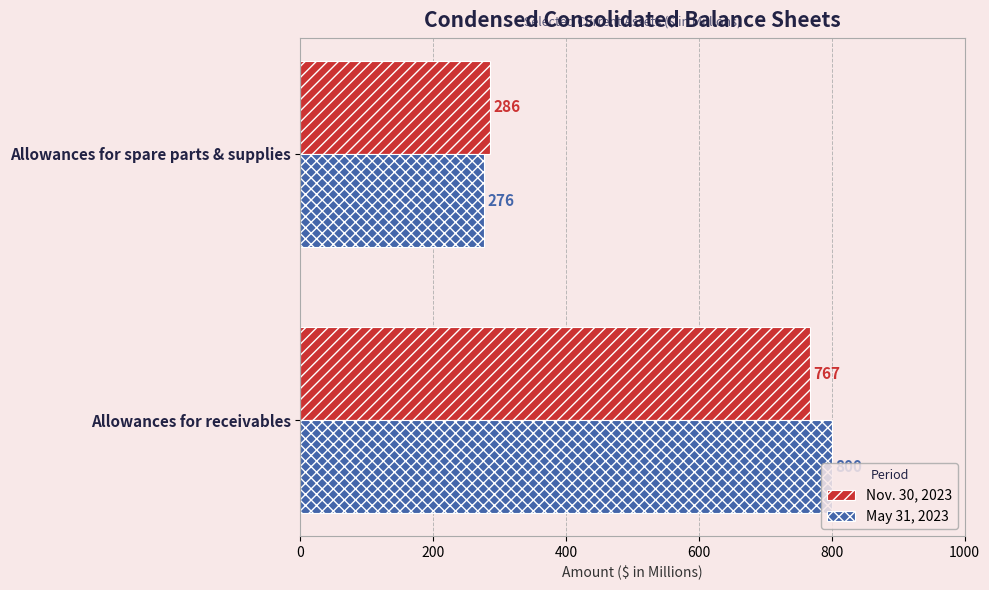

What is the maximum value for May 31, 2023?

800